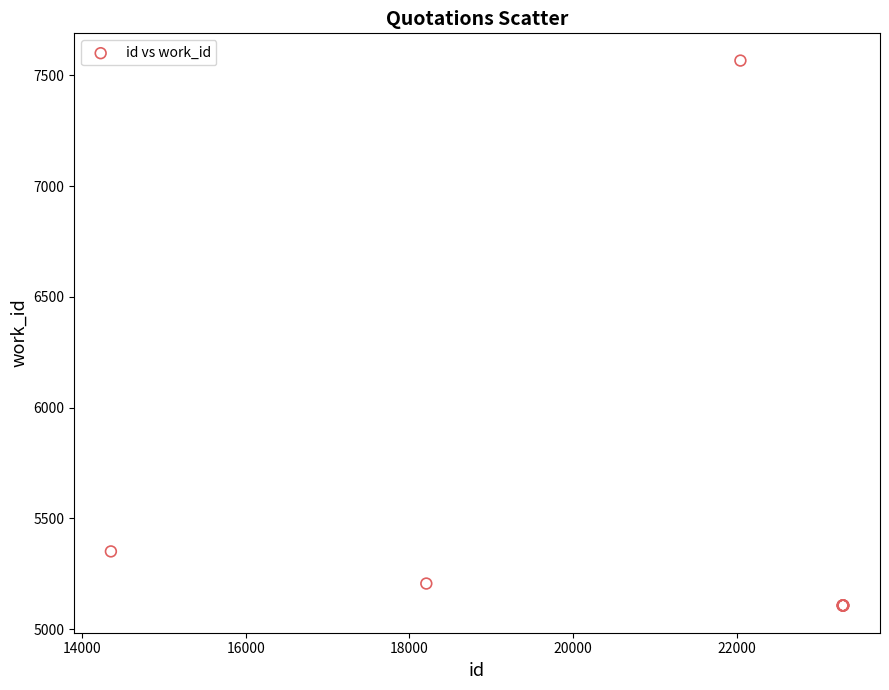

What Y value in the scatter plot is closest to 6336?

5351